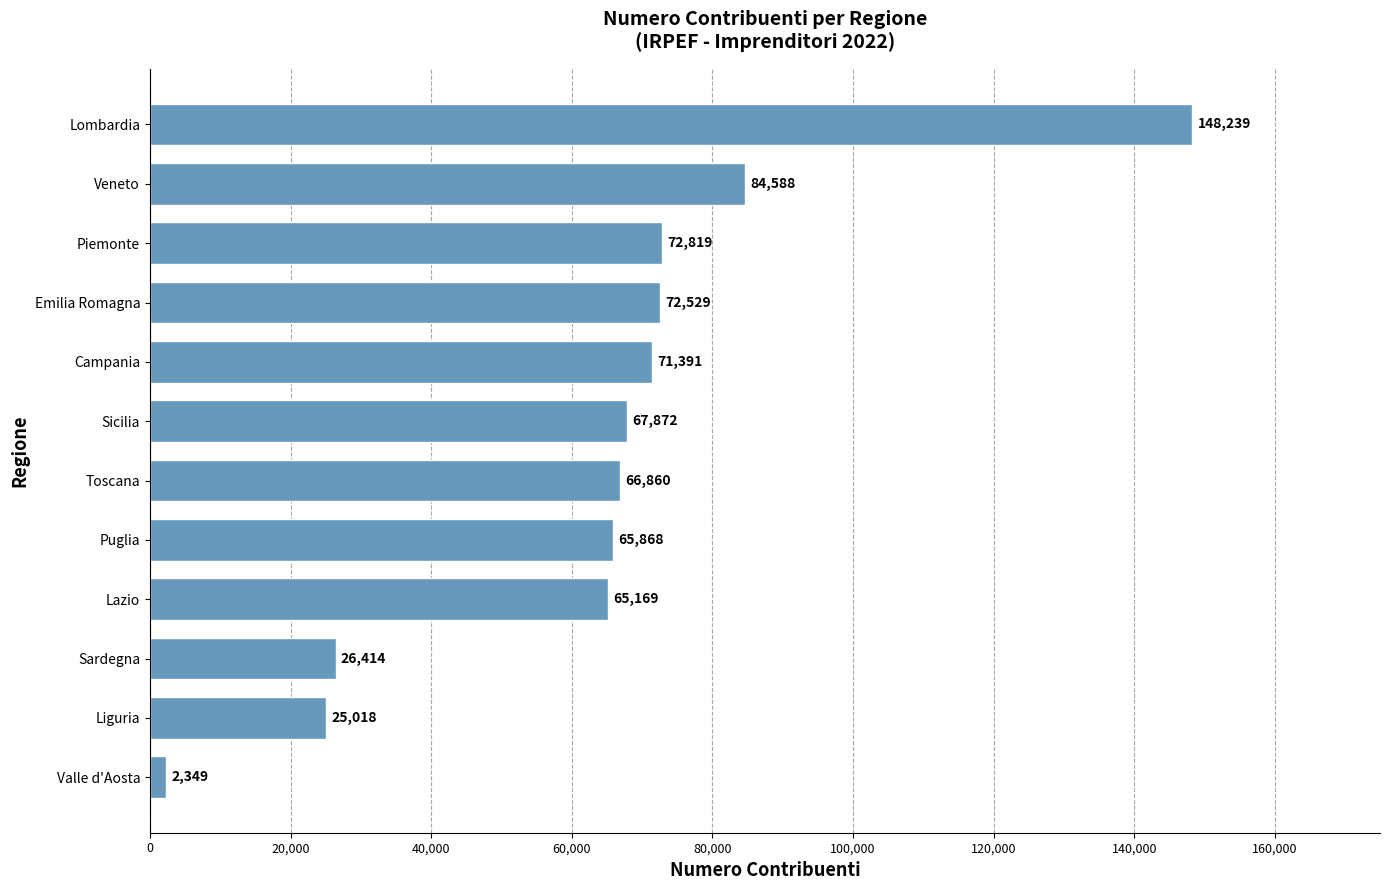

What is the maximum value shown in the chart?

148239